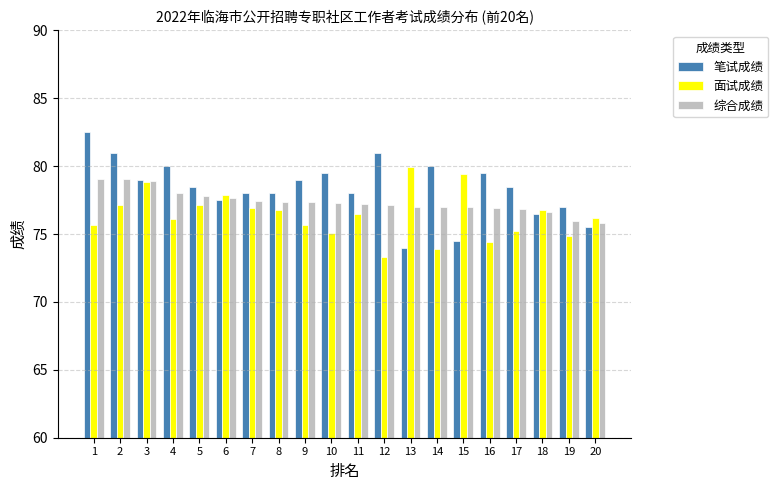

Rank the series at 15 from highest to lowest value.

面试成绩, 综合成绩, 笔试成绩